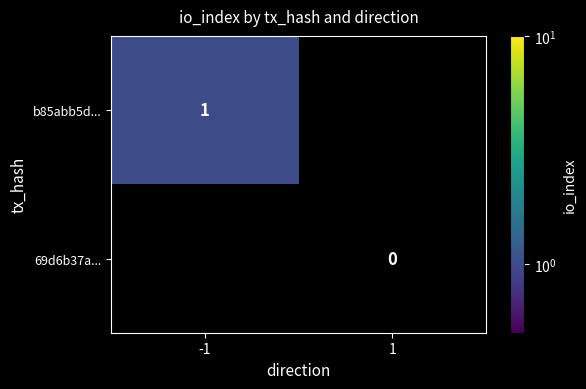

True or false: b85abb5d... has a value of 1 at -1.

True